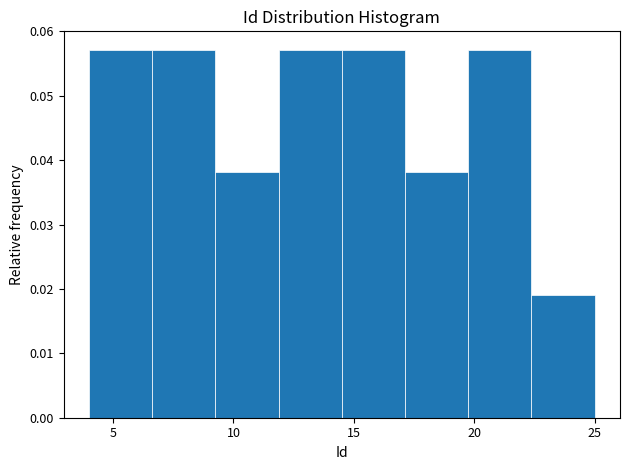

Reading left to right, transcribe this chart: for each bar, give the range it covers on the x-axis and its height. Neither the bar edges nor the heights are printed on the chart, so give them approximately, as read against the axes.

4.0 to 6.5: 0.057
6.5 to 9.5: 0.057
9.5 to 12.0: 0.038
12.0 to 14.5: 0.057
14.5 to 17.0: 0.057
17.0 to 20.0: 0.038
20.0 to 22.5: 0.057
22.5 to 25.0: 0.019